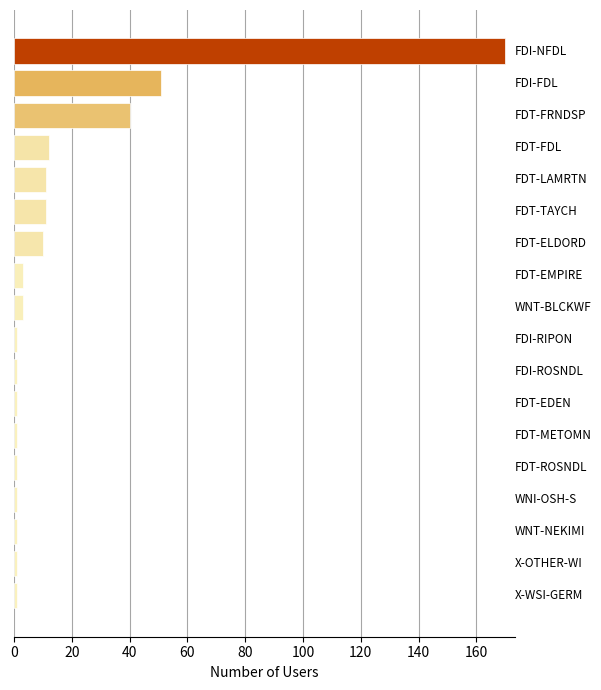

How many bars are there in total?

18